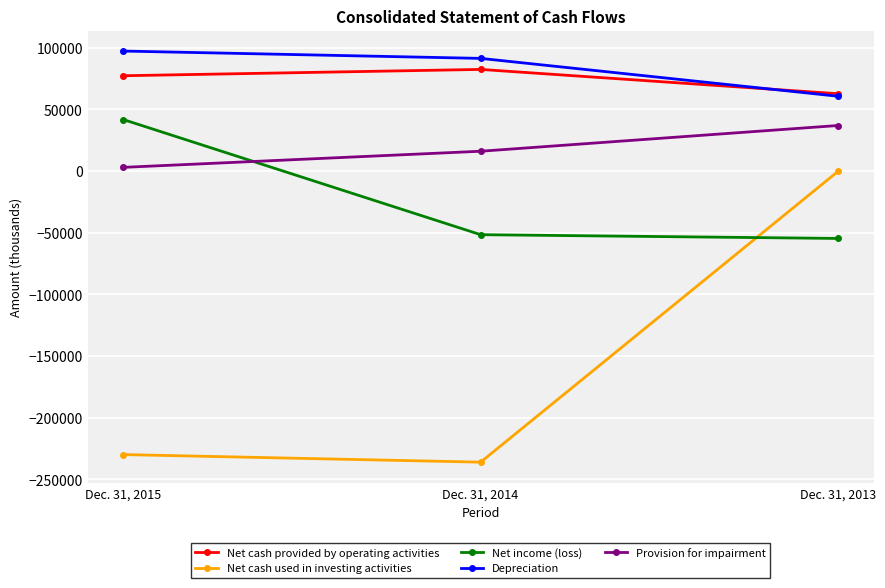

Where is Provision for impairment nearest to the value 19860?

Dec. 31, 2014